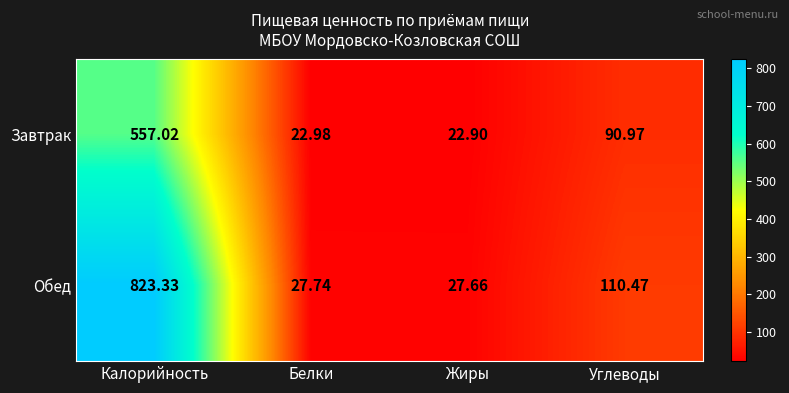

At which category does the chart reach its minimum across all series?

Жиры